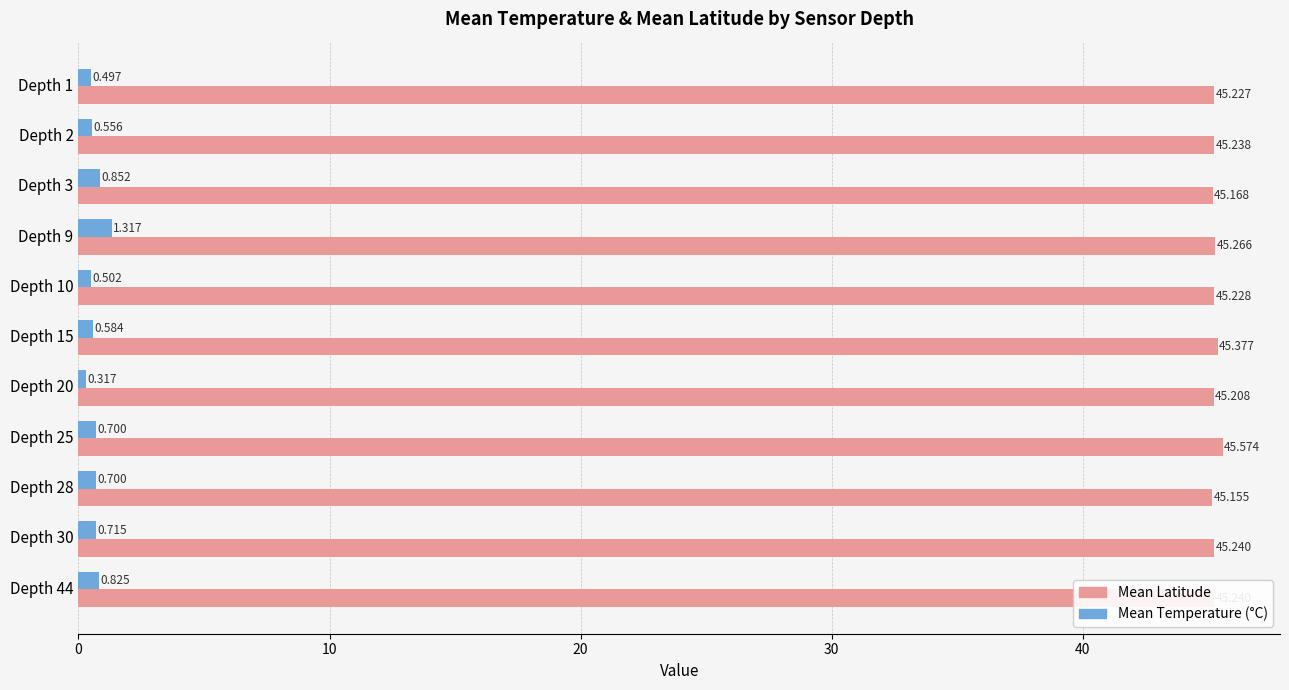

Which series has the largest total across all categories?

Mean Latitude